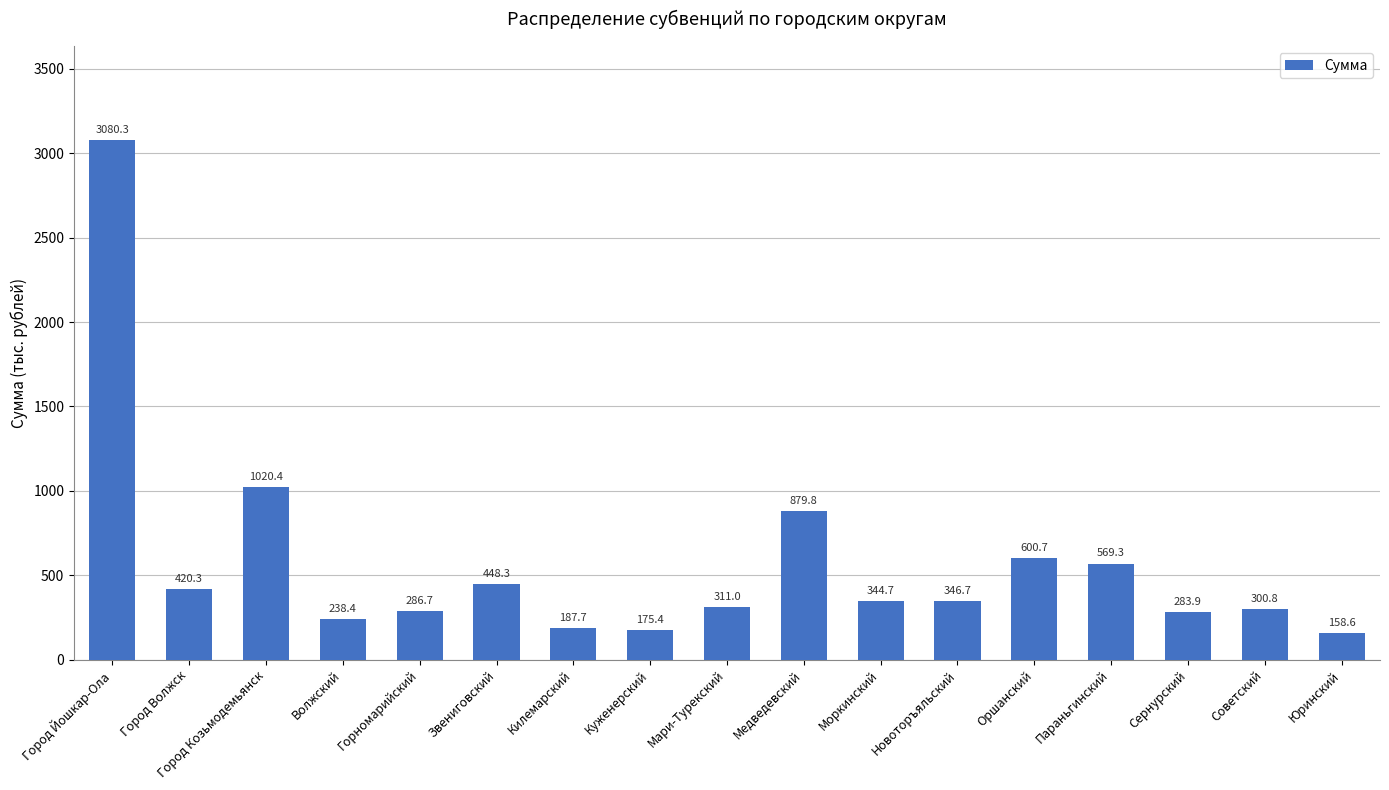

What is the maximum value shown in the chart?

3080.3